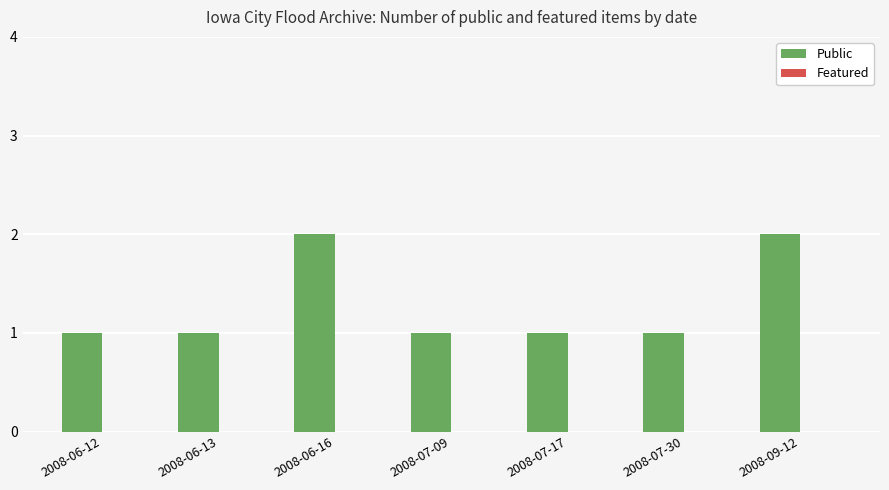

What is the label of the 2nd bar from the left?

2008-06-13